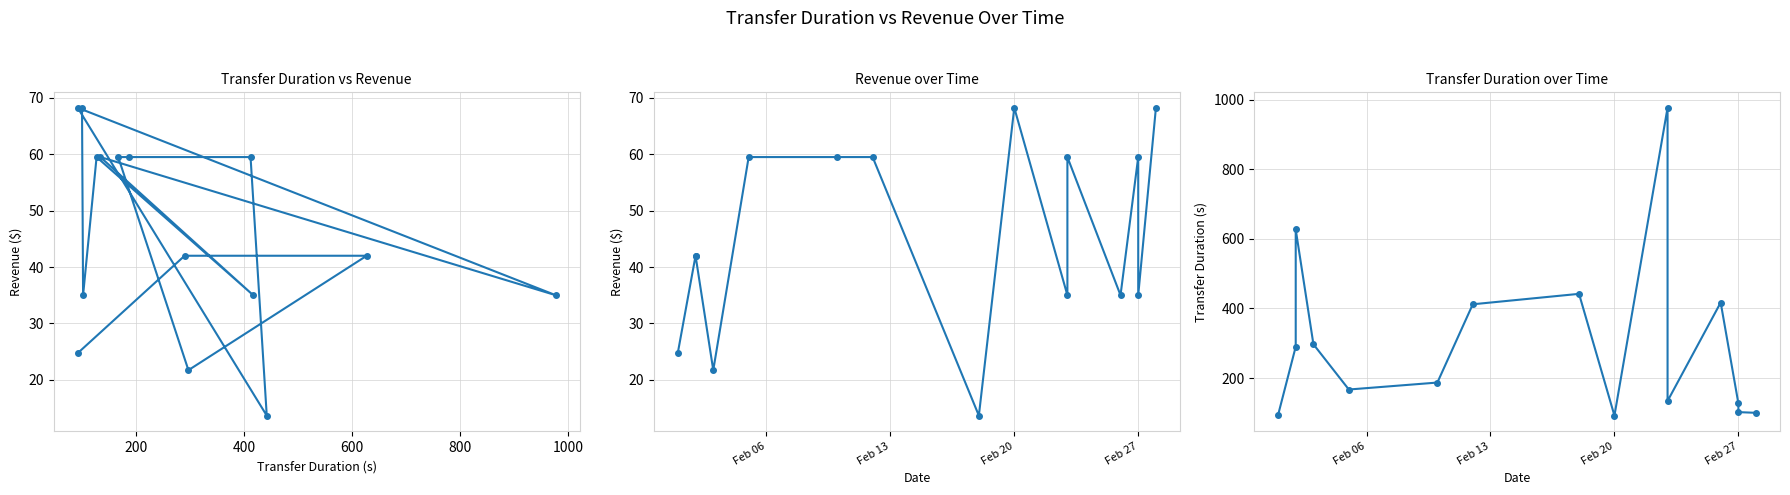

What is the smallest value displayed?

13.7